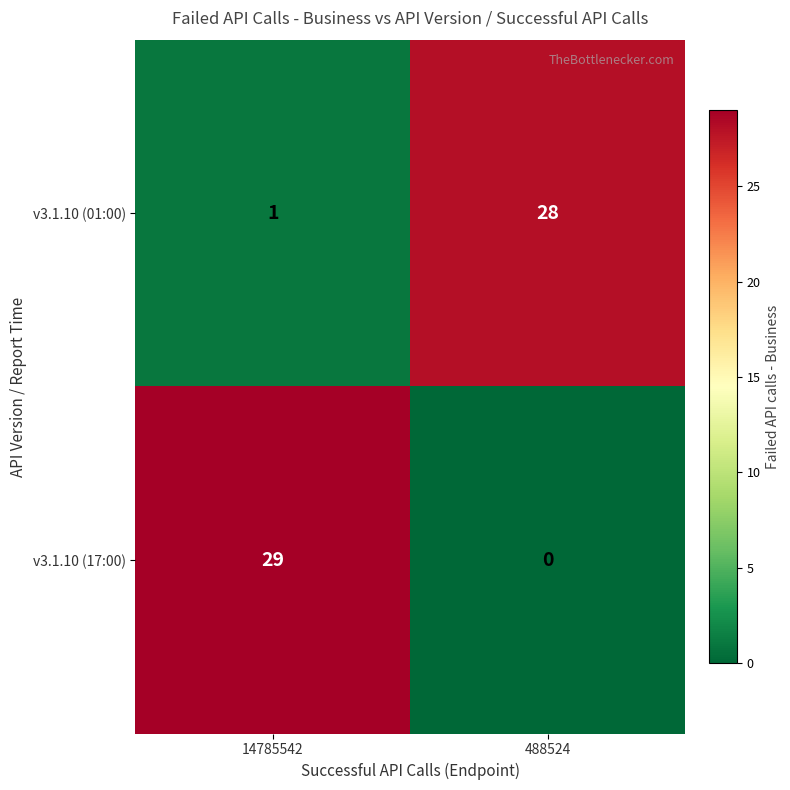

What is the difference between the v3.1.10 (17:00) values at 14785542 and 488524?

29